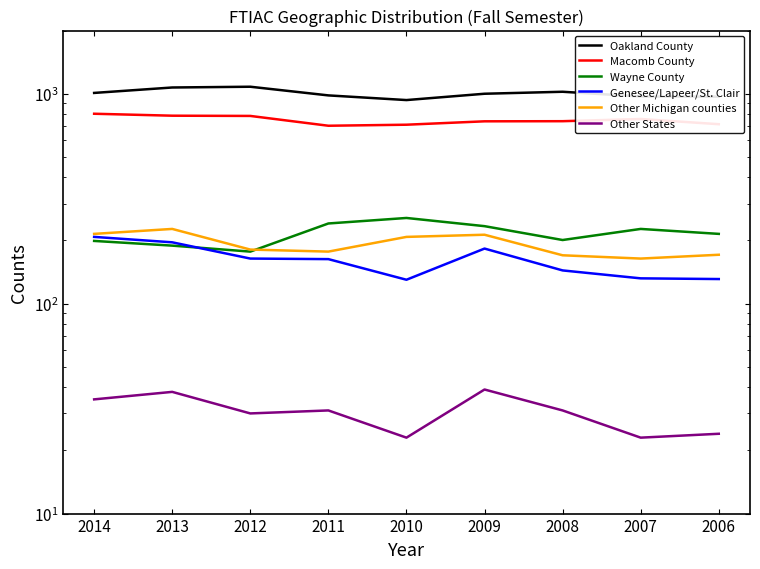

What is the average value of the Other States series?

30